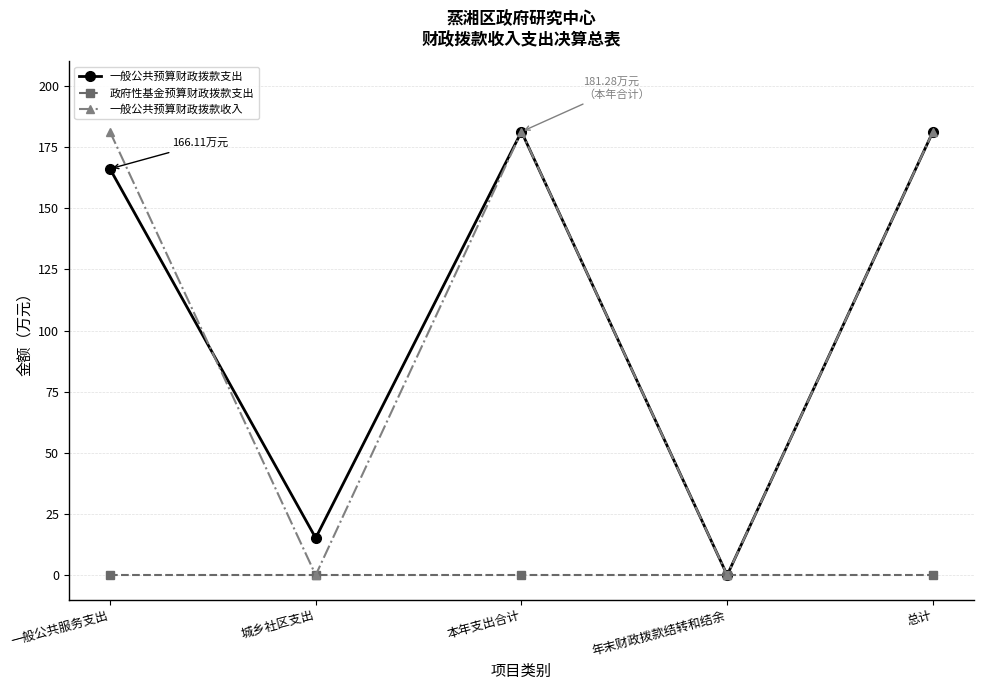

True or false: 一般公共预算财政拨款收入 has a value of -75.0 at 城乡社区支出.

False